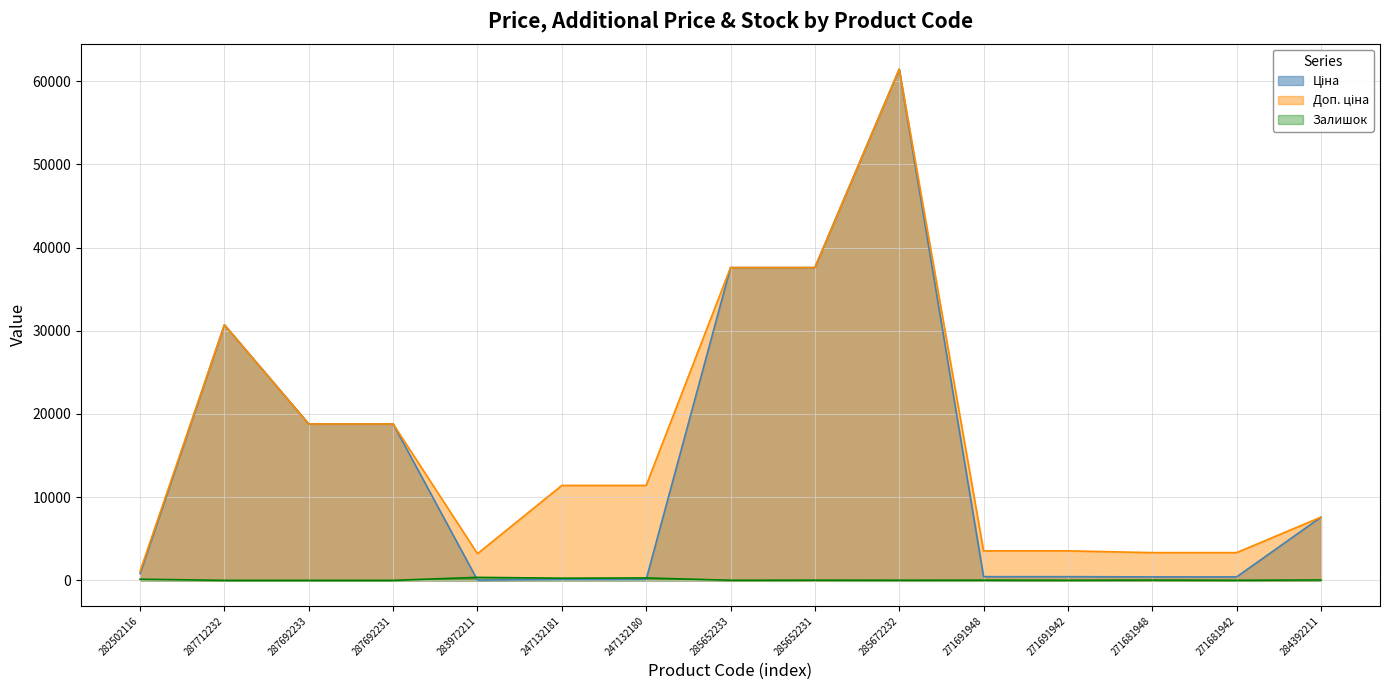

Which category has the lowest value across all series?

287712232